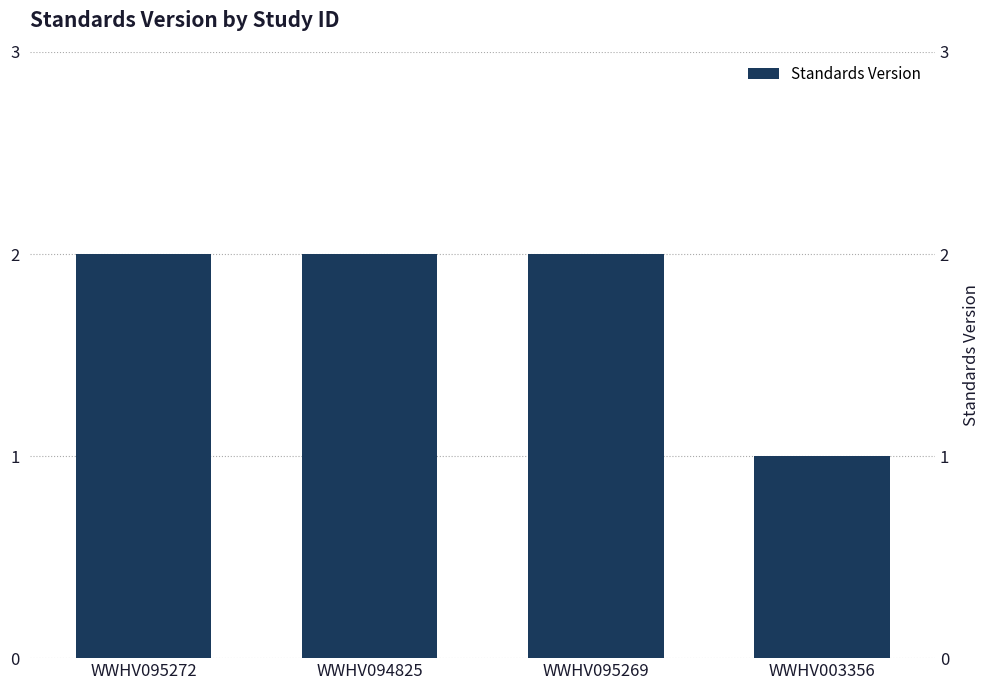

Where is the data nearest to the value 1?

WWHV003356